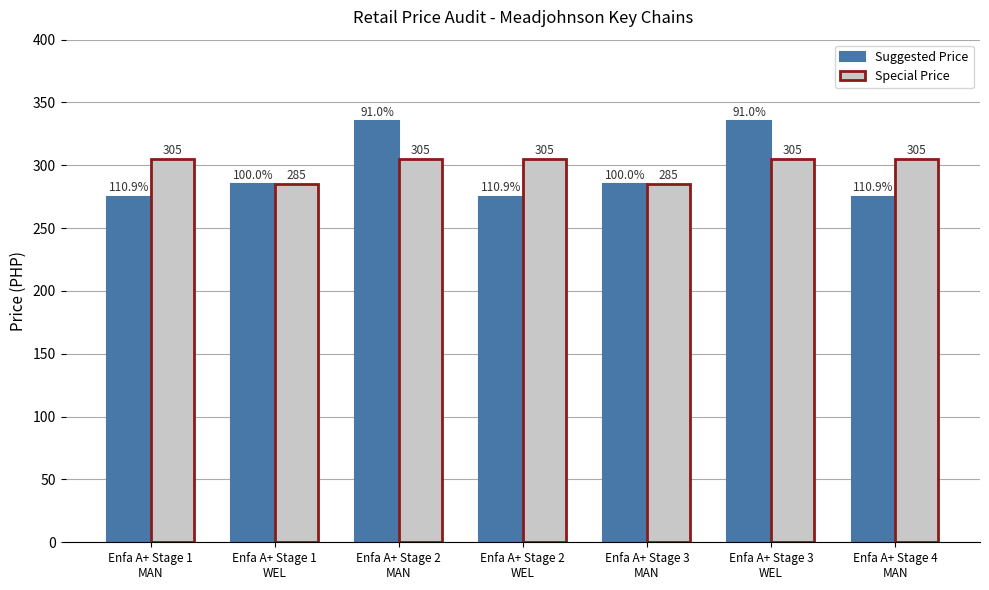

What is the approximate value of Suggested Price at Enfa A+ Stage 3
WEL?

335